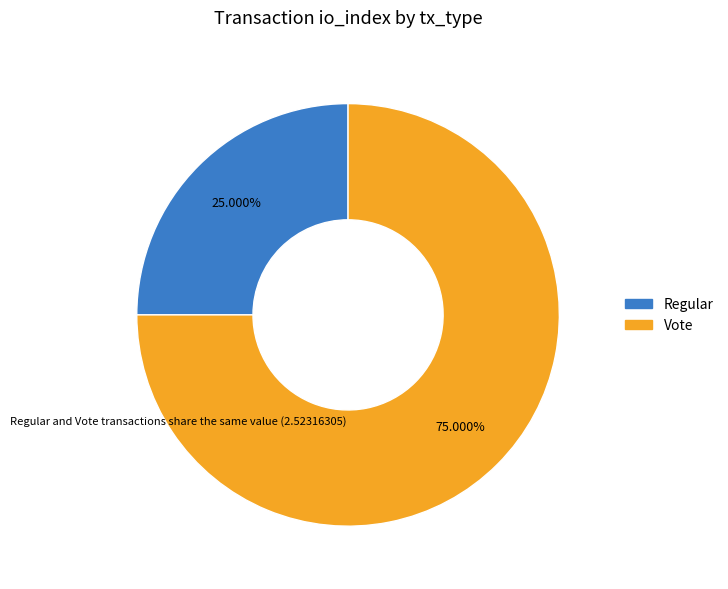

To the nearest percent, what portion does Regular represent?

25%